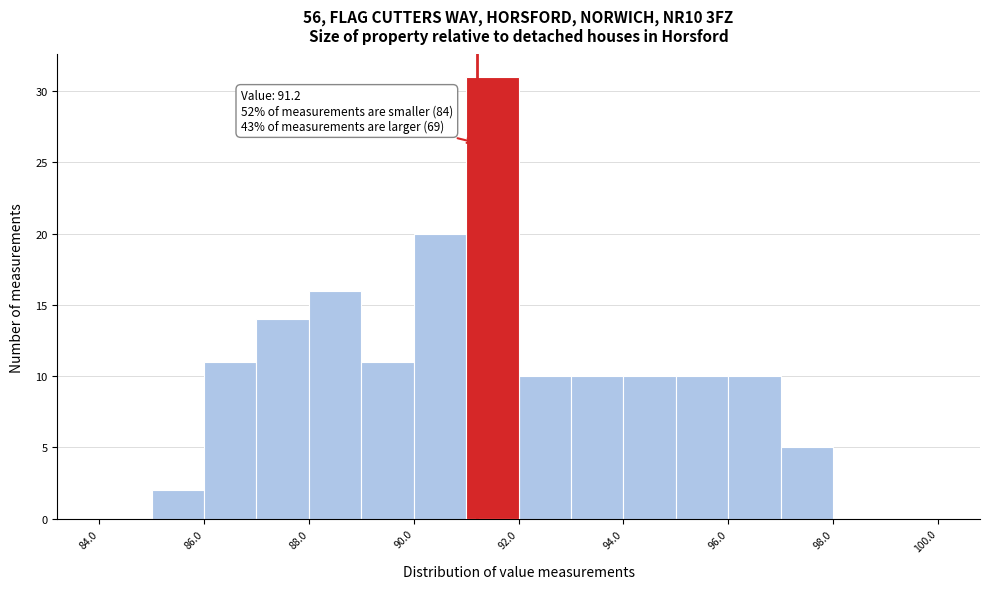

Over which range of the x-axis is the bar tallest?

91 to 92